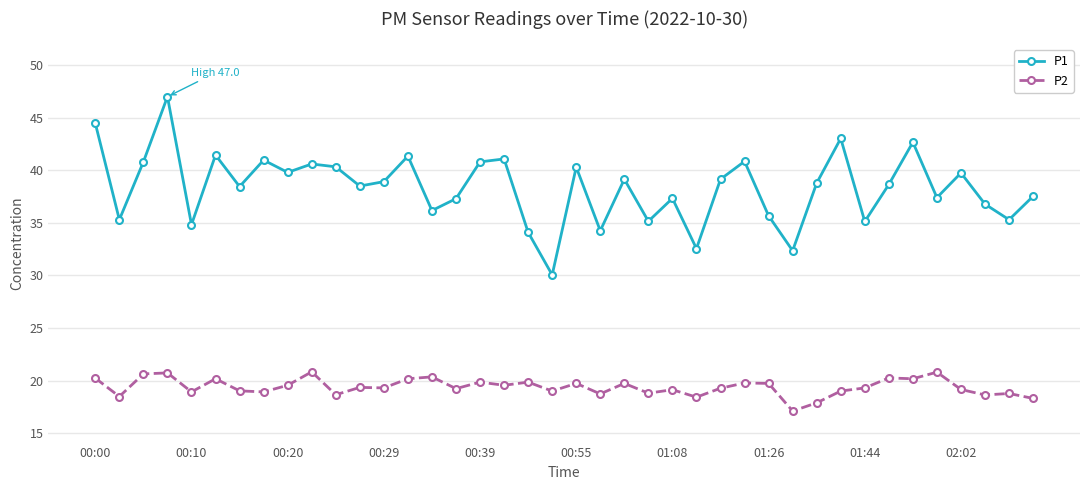

At how many categories does at least one series exceed 21?

40